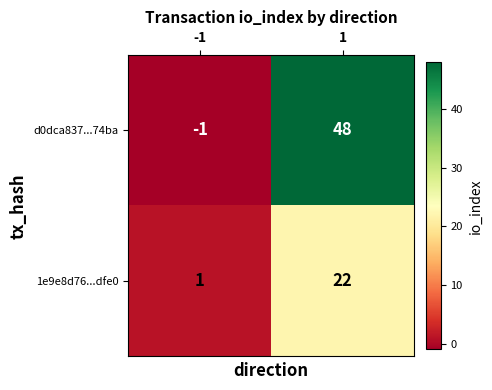

What is the difference between the d0dca837...74ba values at -1 and 1?

49